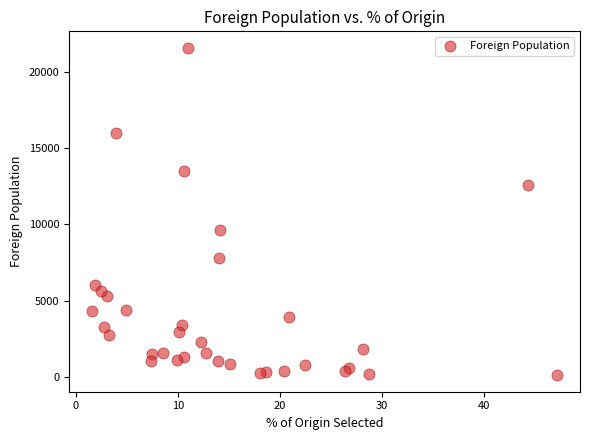

What Y value in the scatter plot is closest to 10849?

9637